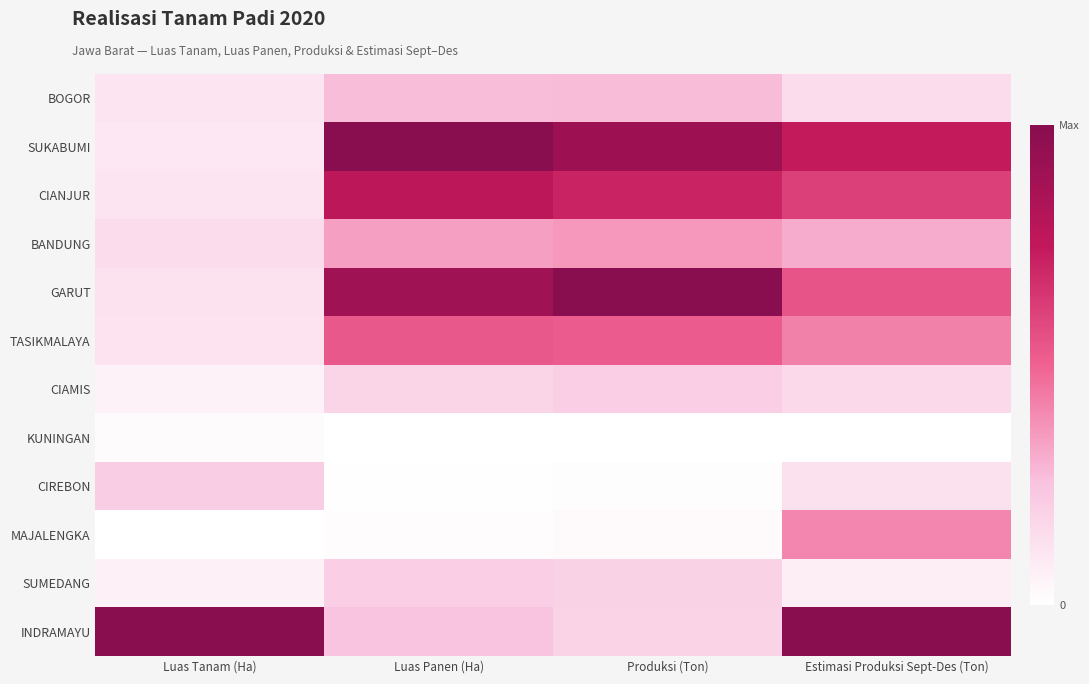

At which category is the sum across all series the highest?

Estimasi Produksi Sept-Des (Ton)